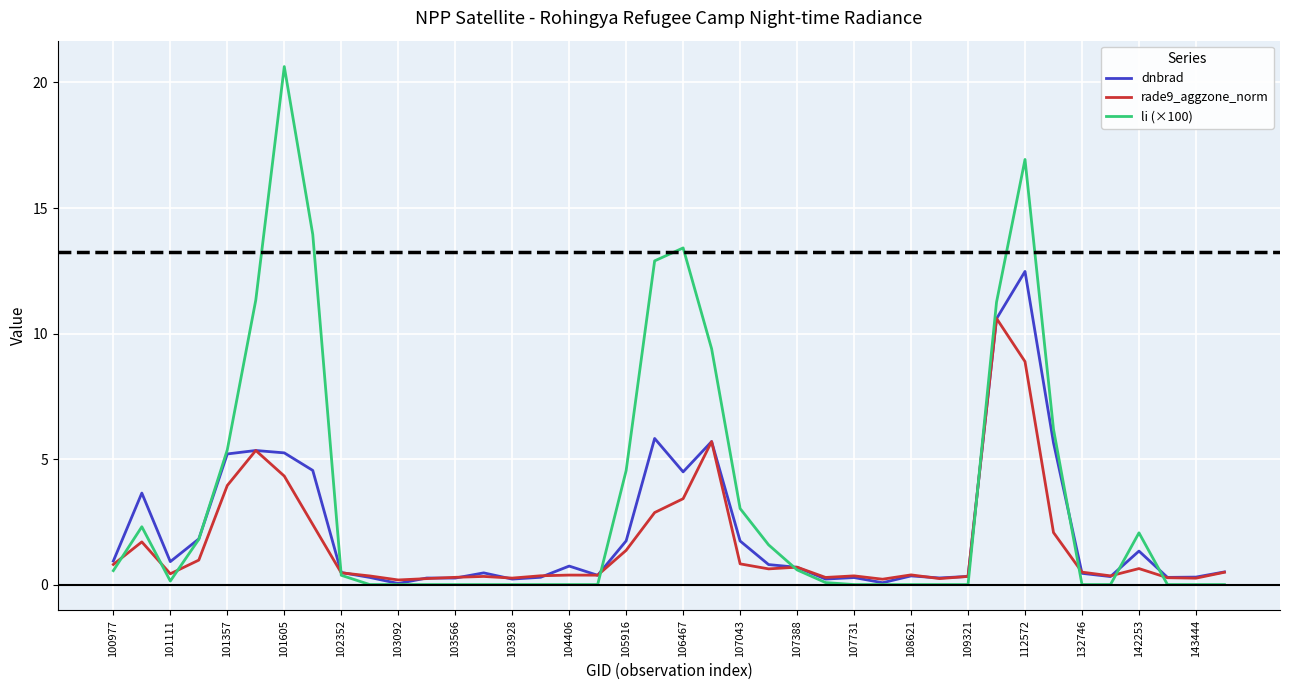

Which series has the widest spread of values?

li (×100)